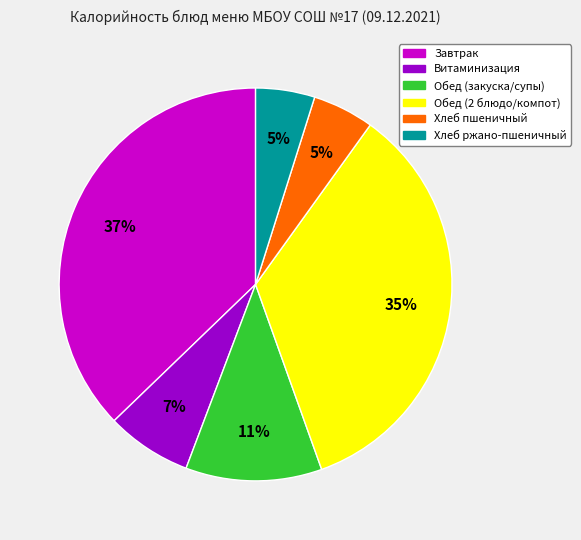

Is there any slice that represents more than half of the pie?

No